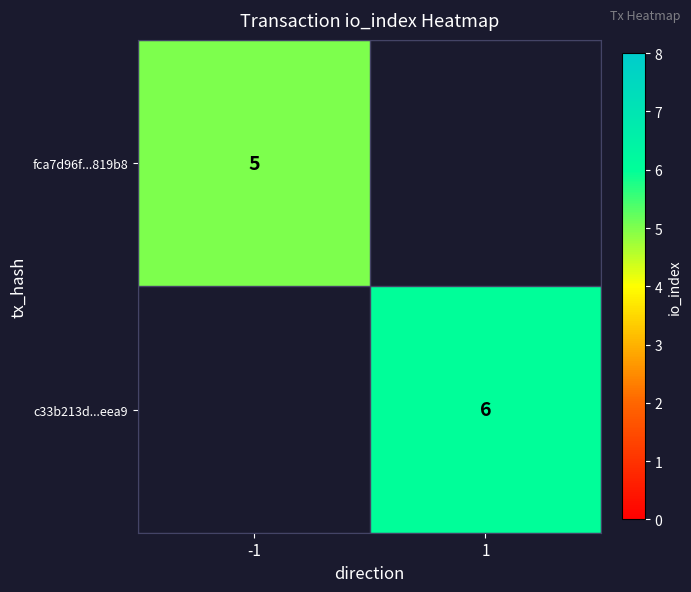

Which has a higher value, 1 or -1?

-1